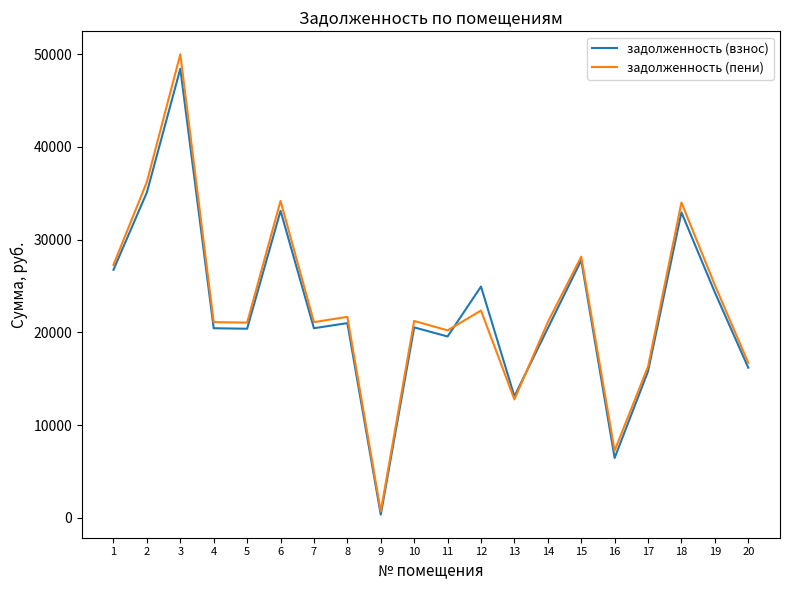

Which series has the widest spread of values?

задолженность (пени)